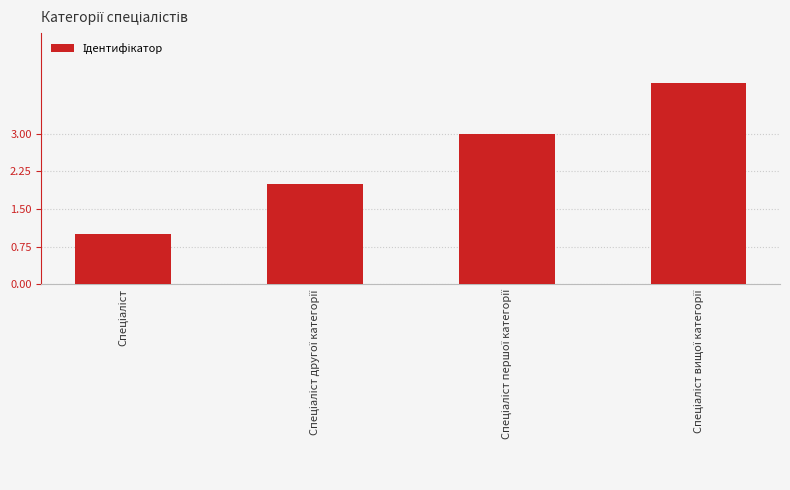

What is the difference between the maximum and minimum values?

3